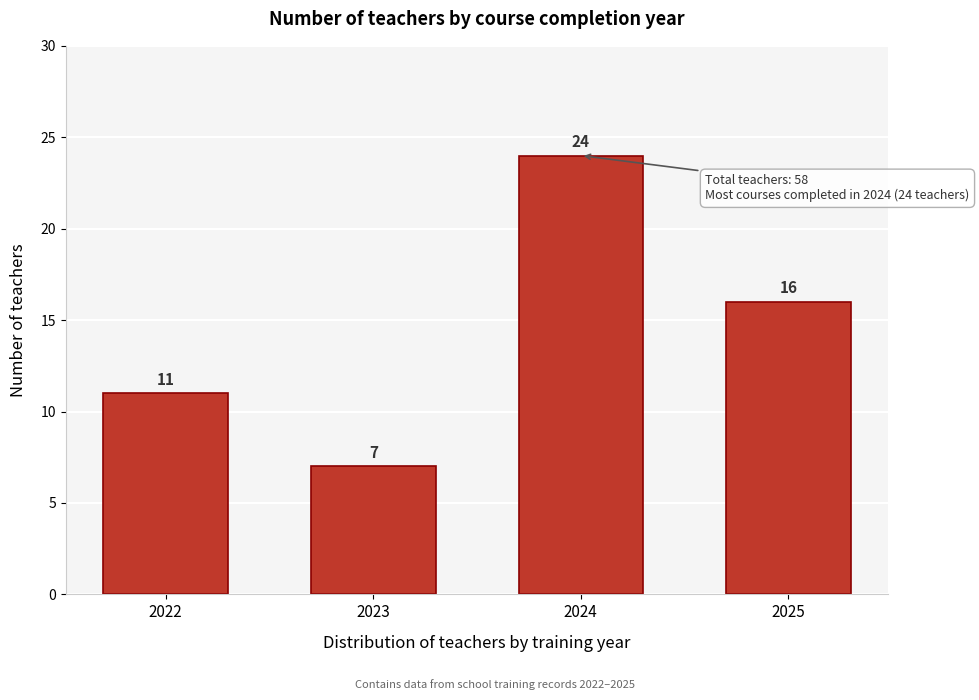

Reading left to right, transcribe all the data shown in this chart.

2022=11	2023=7	2024=24	2025=16